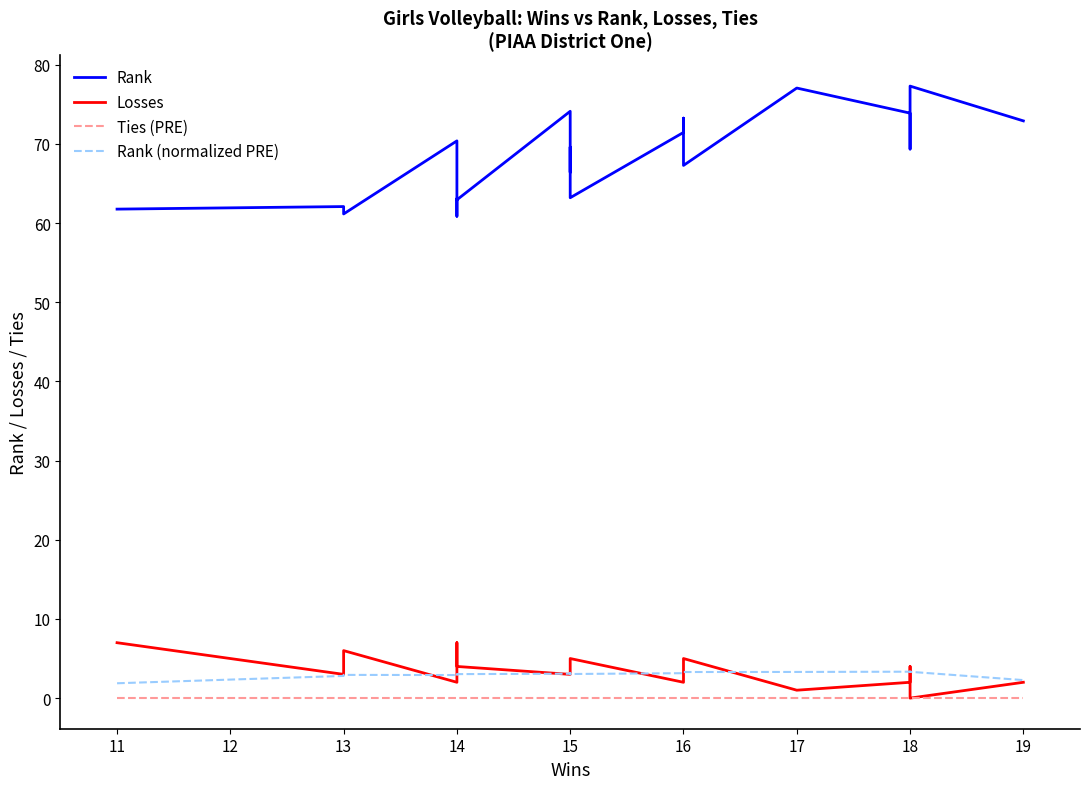

Between 13 and 15, which series saw the biggest shift?

Rank